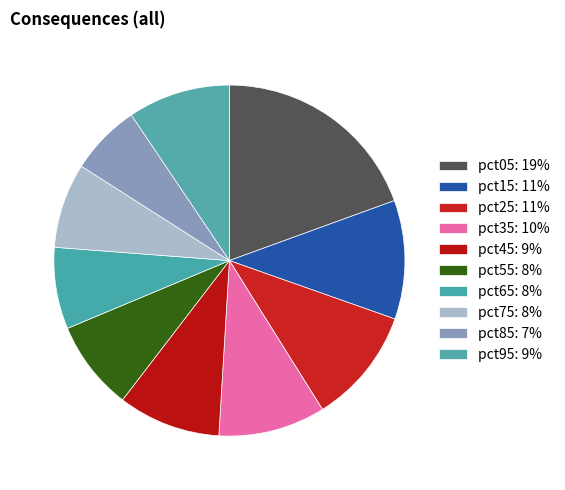

Which has a higher value, pct75 or pct35?

pct35